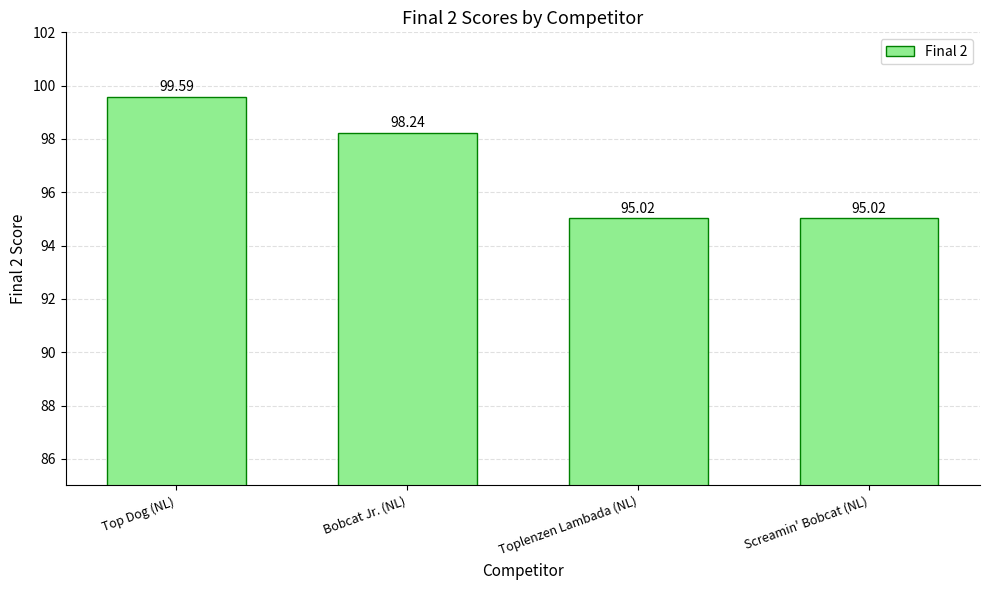

At which label is the value closest to 97?

Bobcat Jr. (NL)